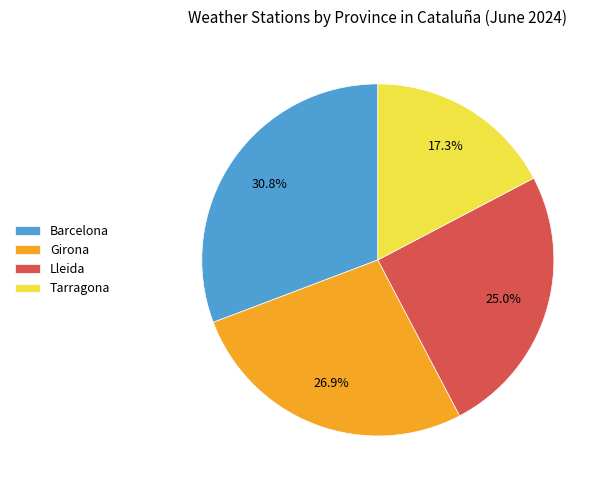

Approximately how many times larger is the value at Lleida compared to Girona?

0.9